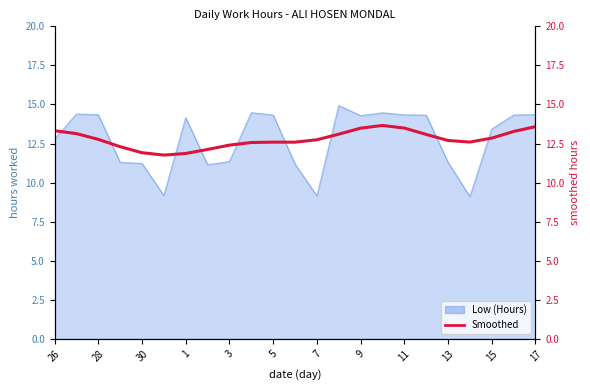

At which label does the data first exceed 12?

26